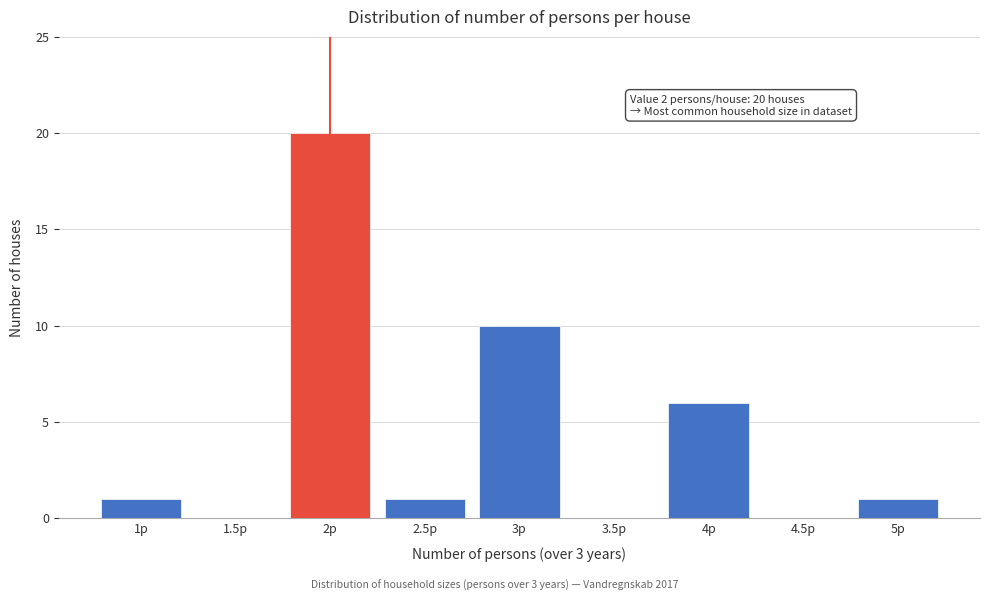

Reading left to right, list all the values displayed in this chart.

1p=1	1.5p=0	2p=20	2.5p=1	3p=10	3.5p=0	4p=6	4.5p=0	5p=1